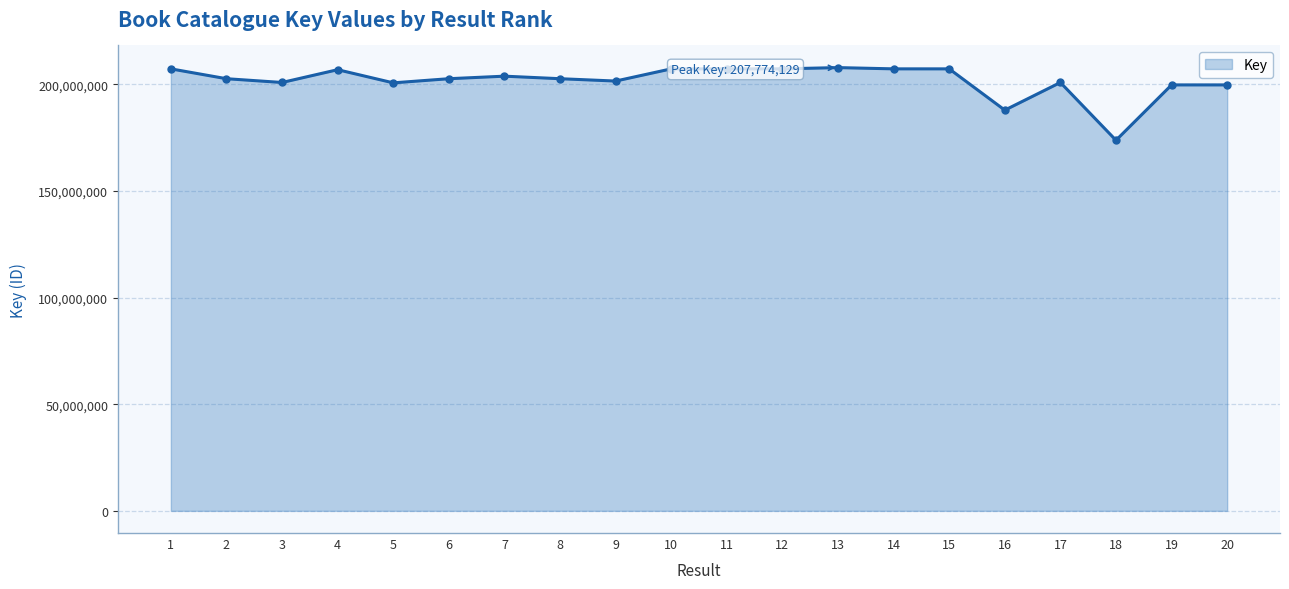

True or false: there are more than 1 points higher than both neighbors.

True